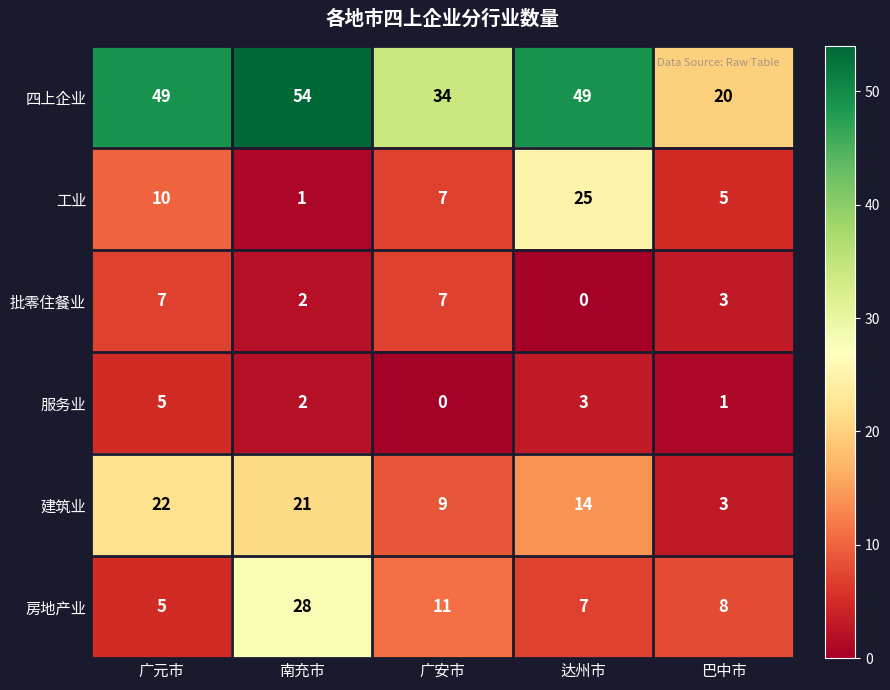

Rank the series by their maximum value, from lowest to highest.

服务业, 批零住餐业, 建筑业, 工业, 房地产业, 四上企业